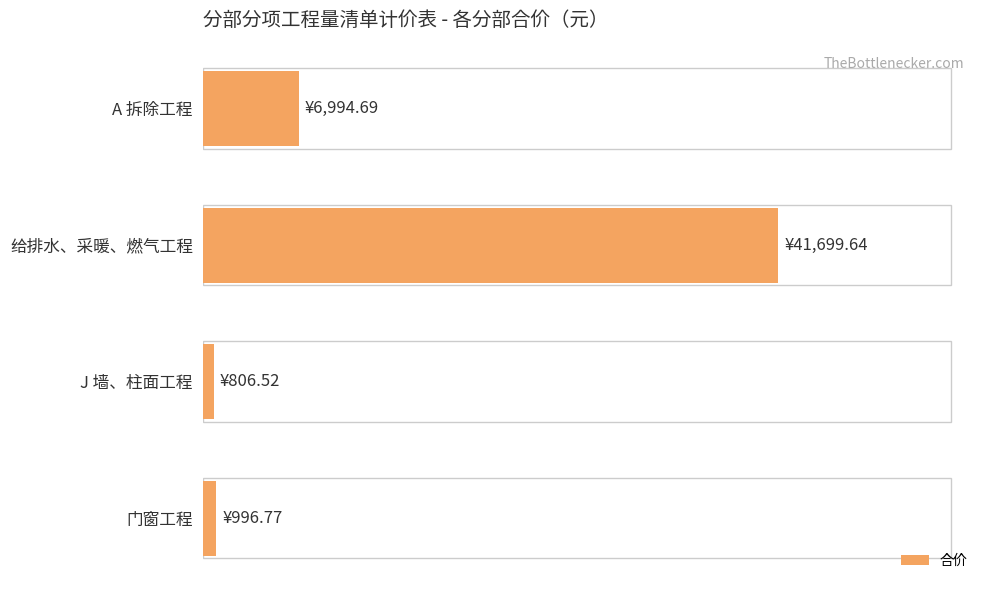

What is the difference between the maximum and minimum values?

40893.1